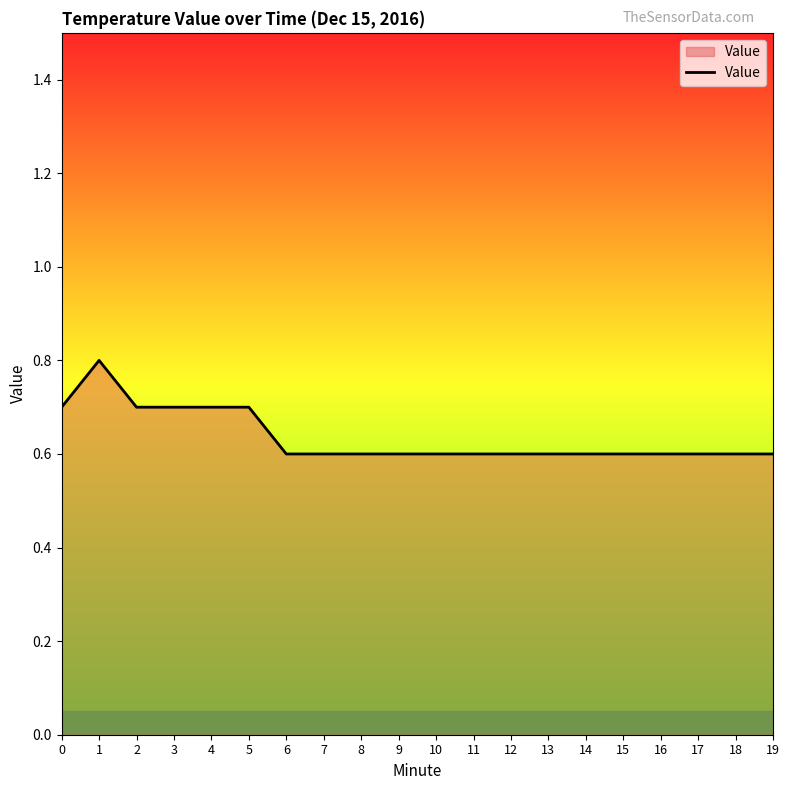

Is it true that the value at 5 is 0.7?

True